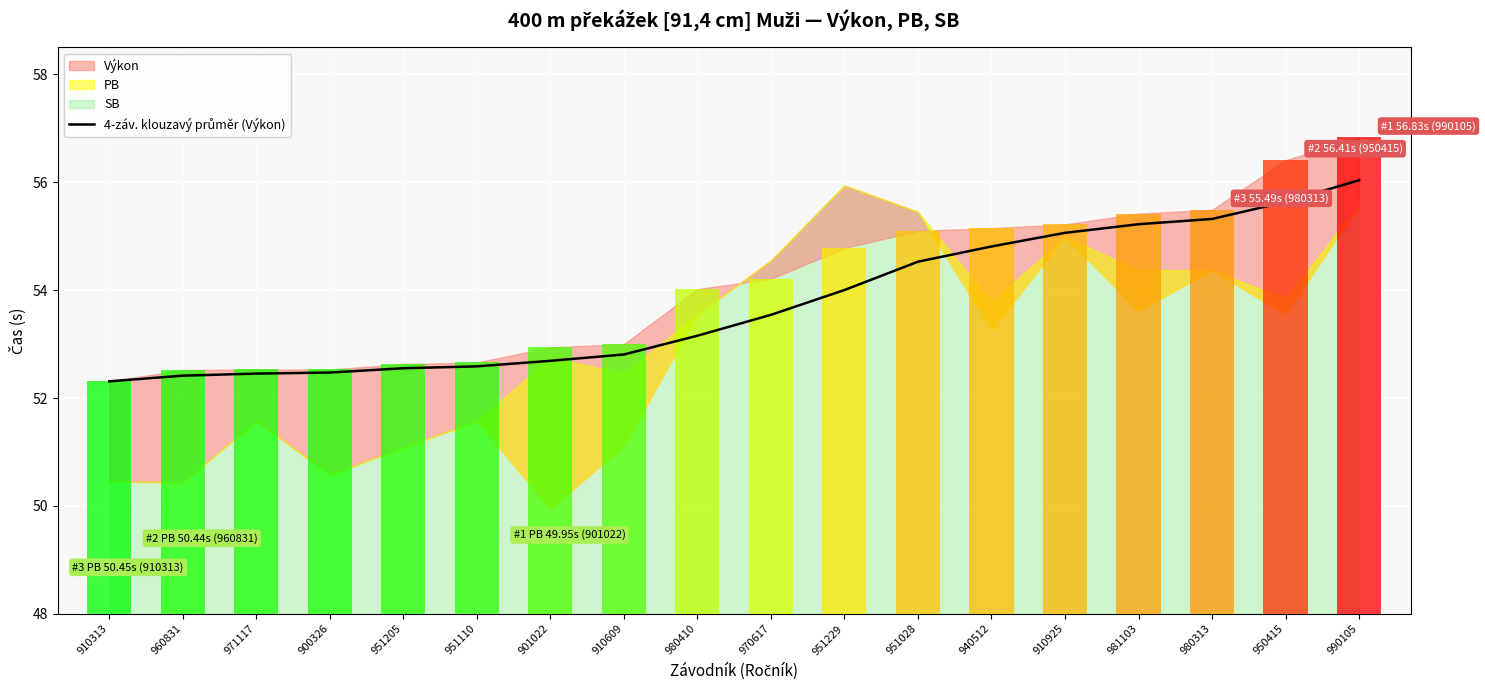

Rank the categories by value from highest to lowest.

990105, 950415, 980313, 981103, 910925, 940512, 951028, 951229, 970617, 980410, 910609, 901022, 951110, 951205, 900326, 971117, 960831, 910313